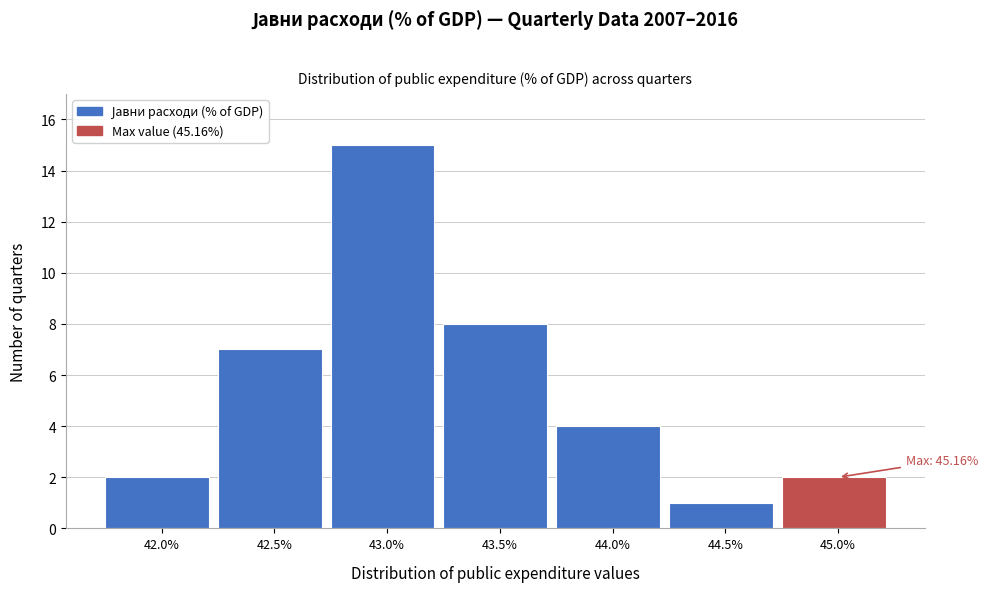

Reading right to left, extract all data points from this chart.

2	1	4	8	15	7	2